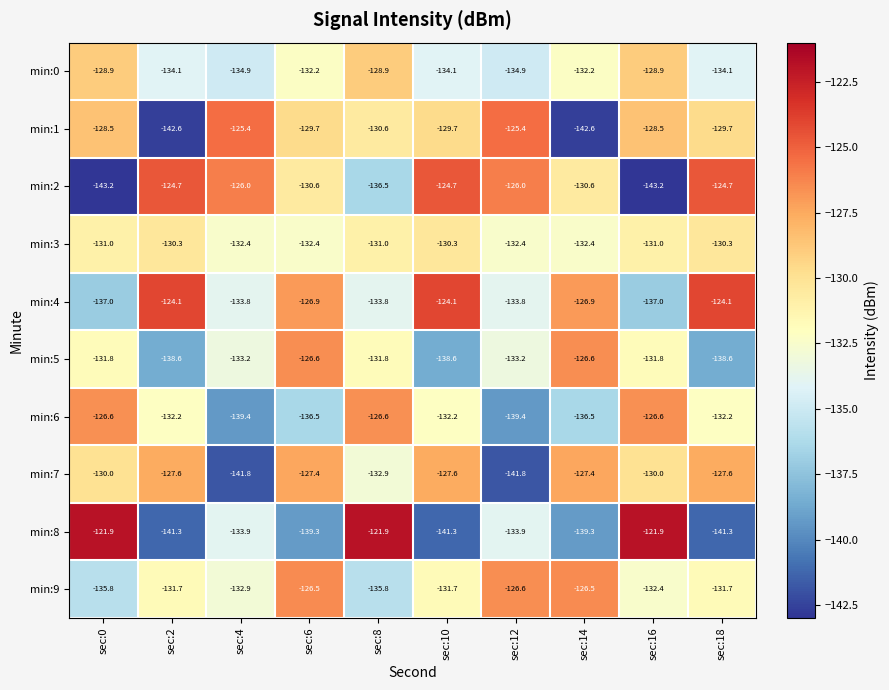

What is the difference between the min:6 values at sec:10 and sec:14?

4.3